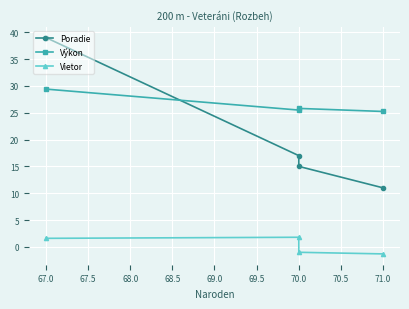

Reading right to left, what are all the values shown in this chart?

Poradie: 11.0	15.0	17.0	39.0
Výkon: 25.2	25.8	25.5	29.4
Vietor: -1.3	-1.0	1.8	1.6